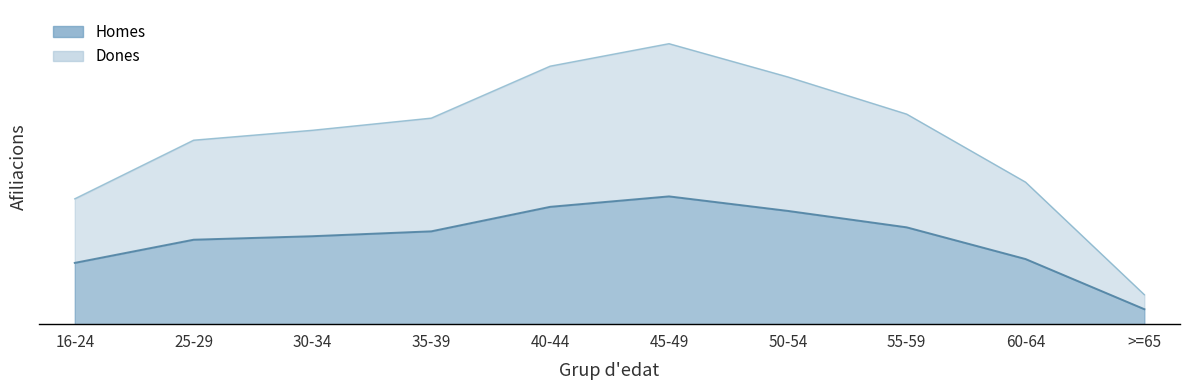

What is the spread (max minus min) of values at 55-59?

25576